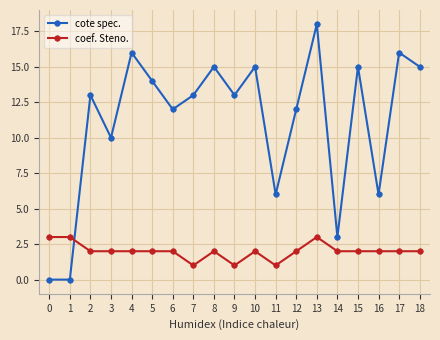

How many lines are shown in the chart?

2